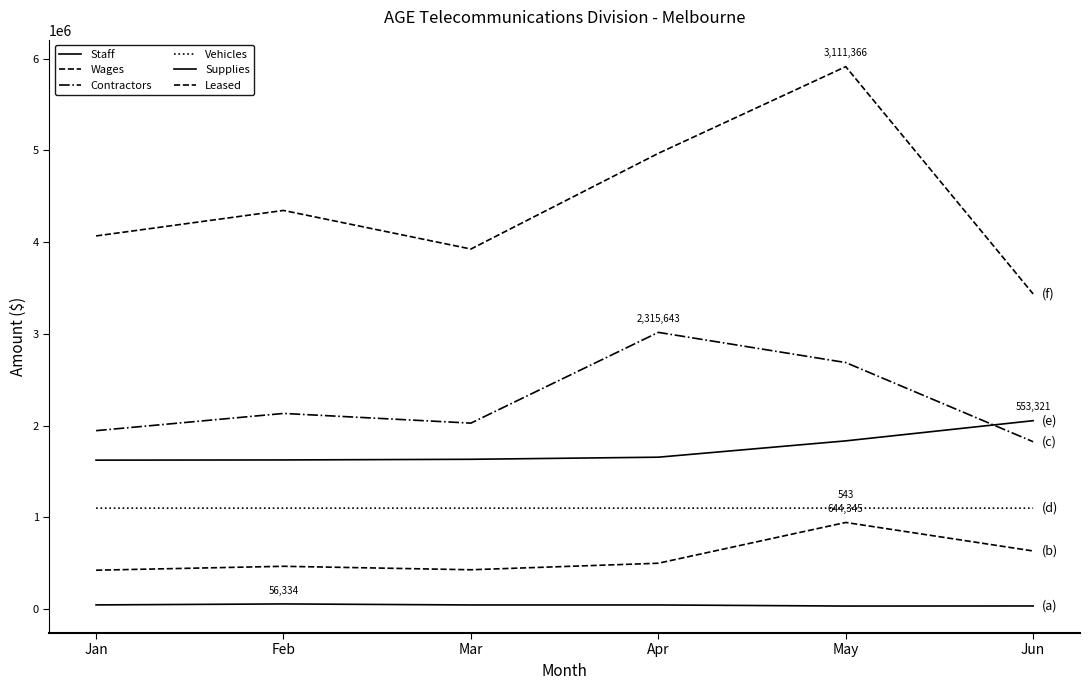

What is the difference between the highest and lowest values at Mar?

3878565